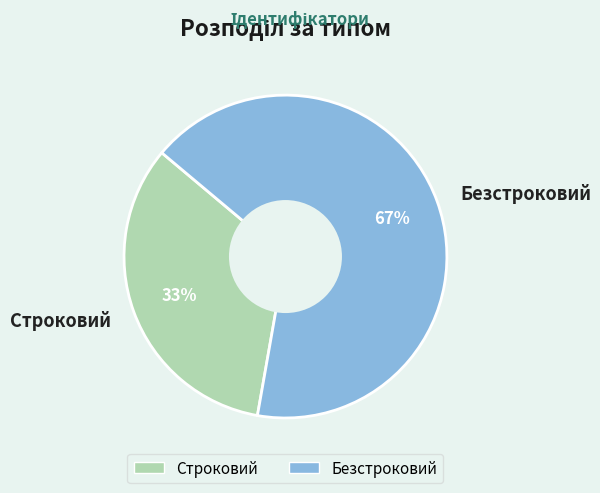

What percentage is the Безстроковий slice, to the nearest percent?

67%